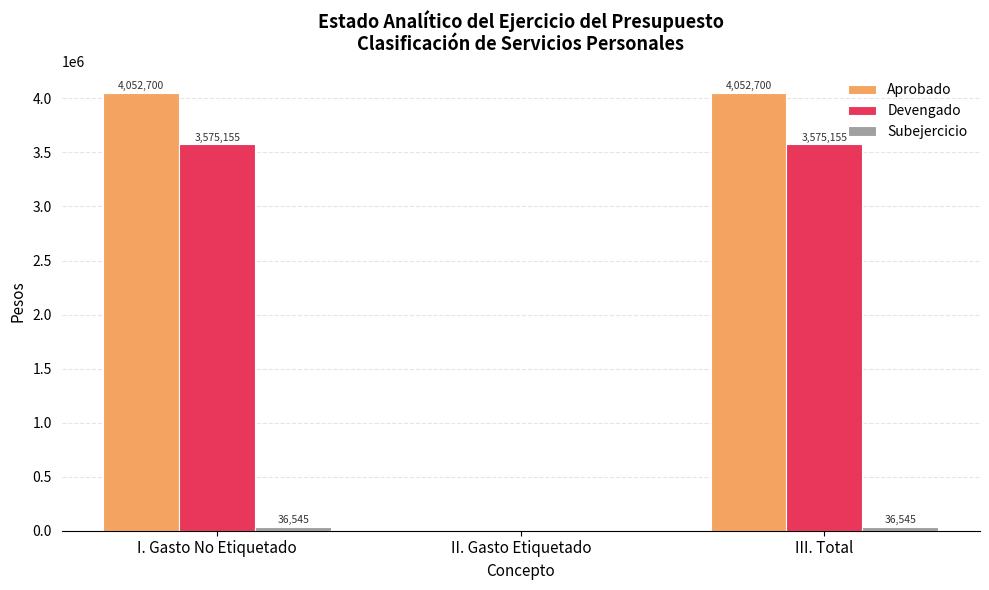

Which series has the largest total across all categories?

Aprobado